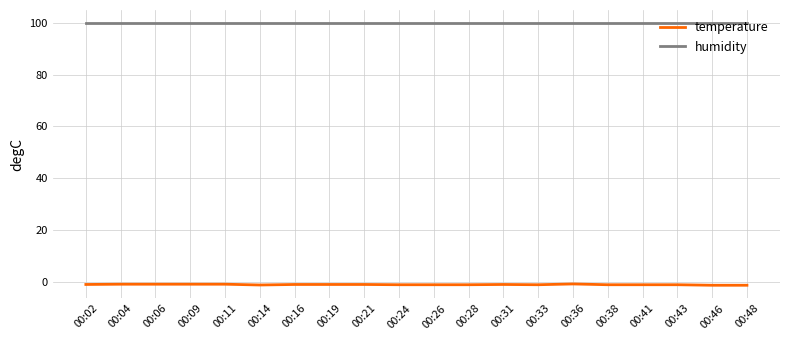

What is the maximum value shown in the chart?

99.9